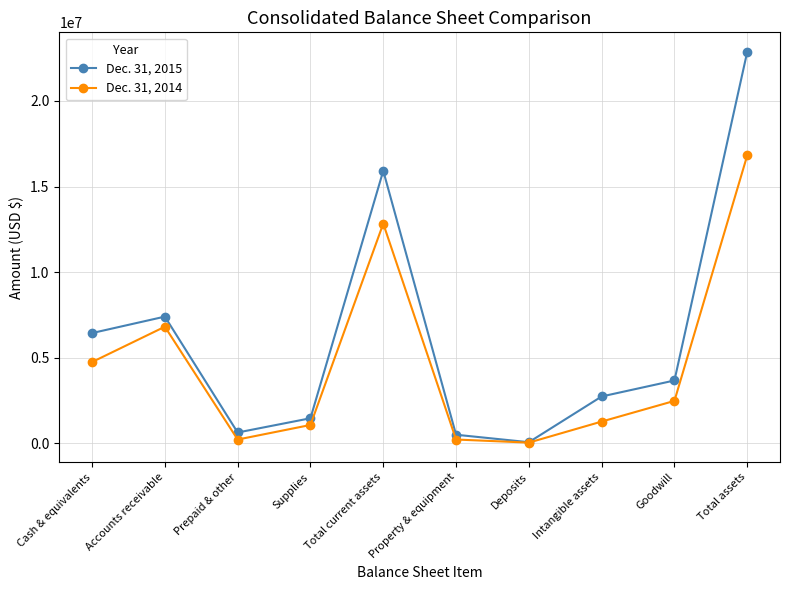

Is it true that Dec. 31, 2015 equals 58118 at Deposits?

True